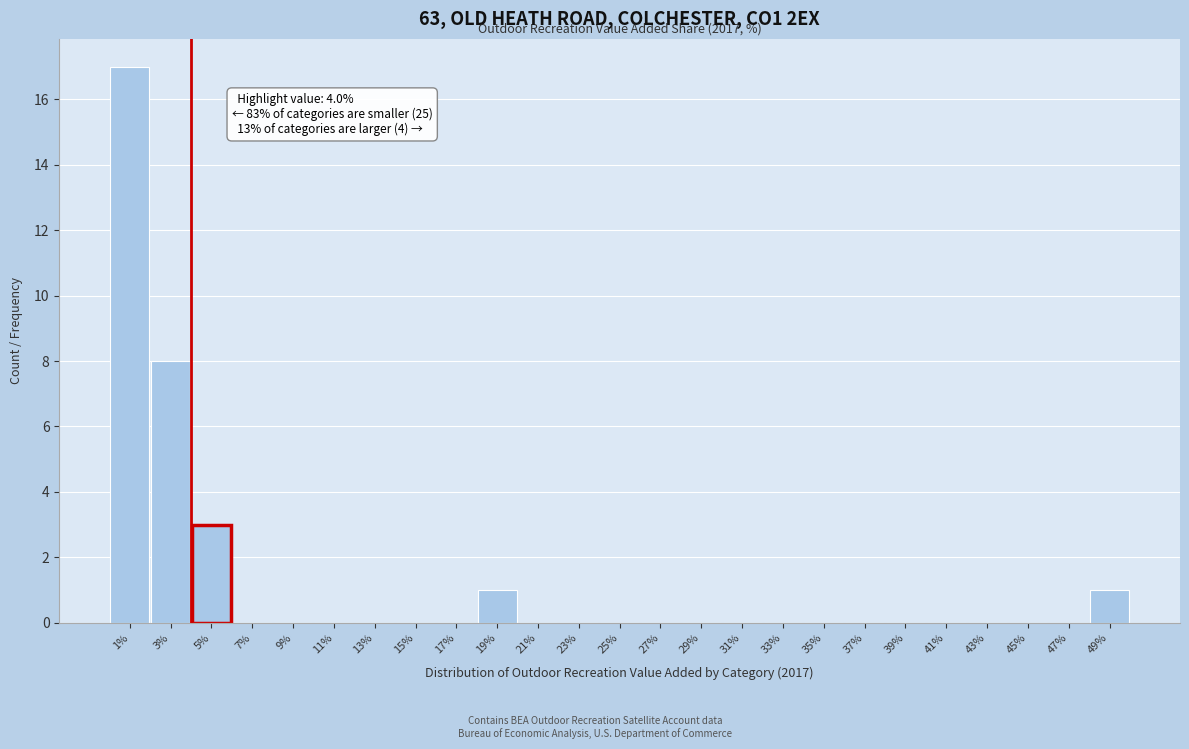

Over which range of the x-axis is the bar tallest?

0 to 2